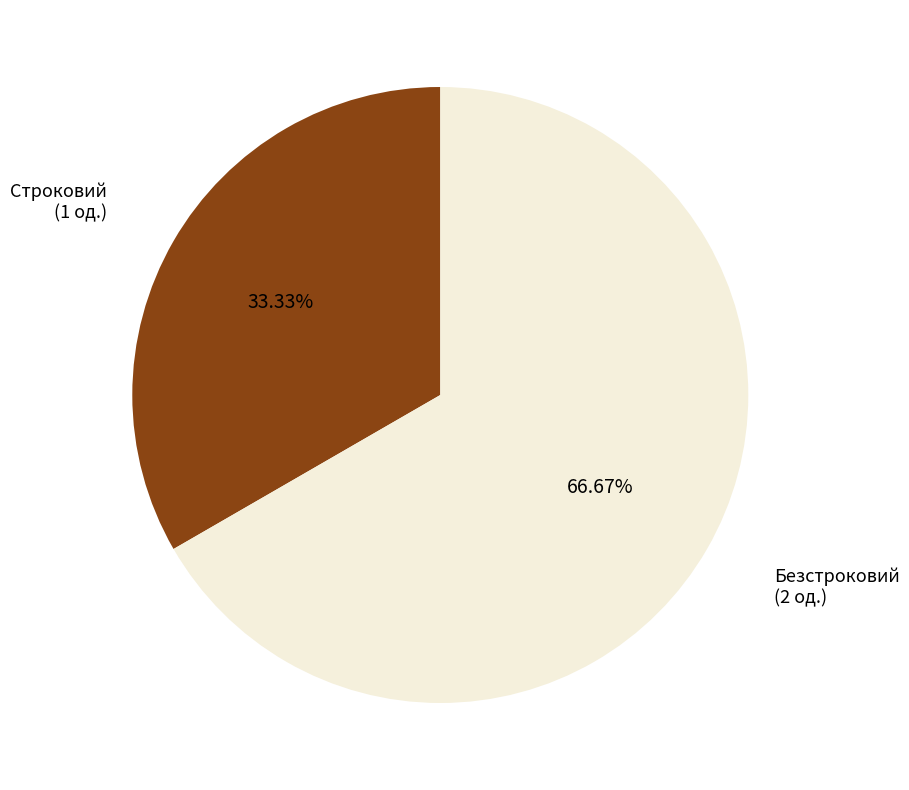

Is it true that Строковий is 46% of the pie?

False